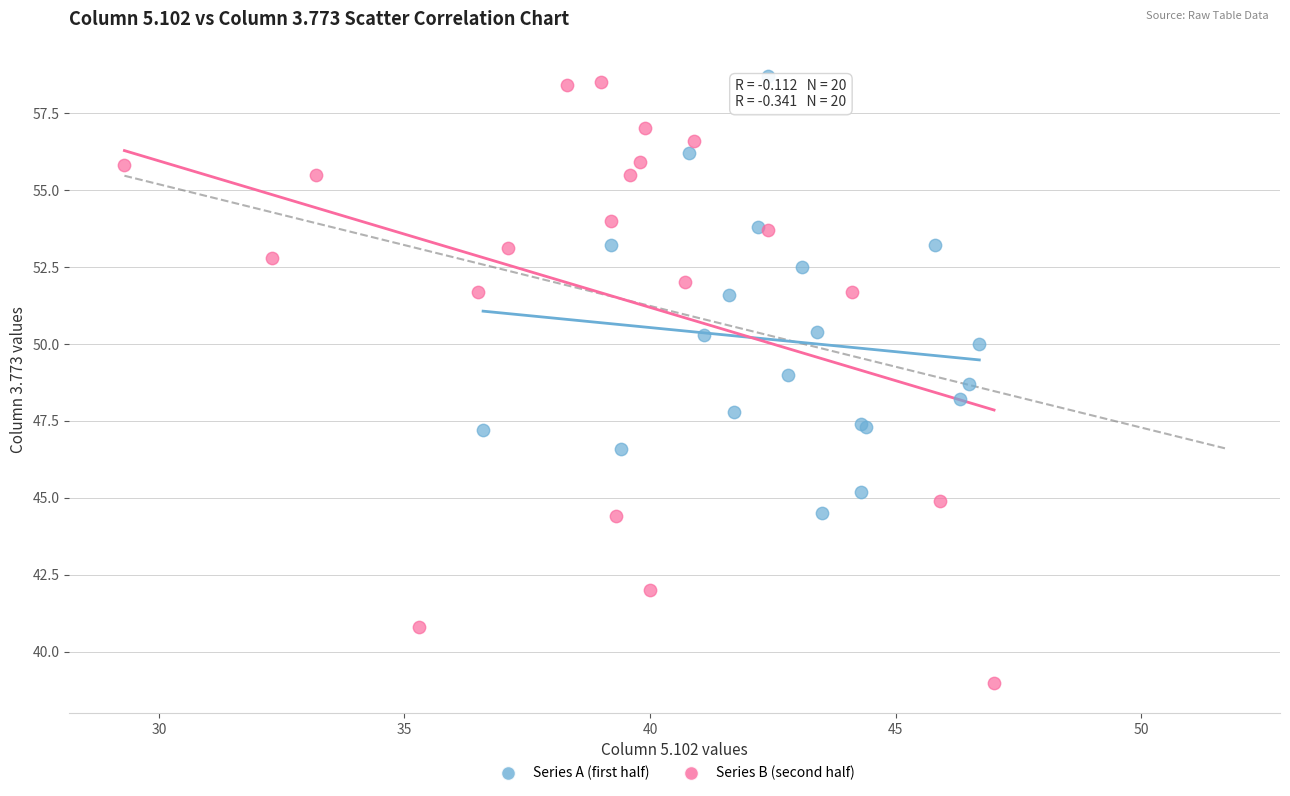

What are all the series names shown in the legend?

Series A (first half), Series B (second half)